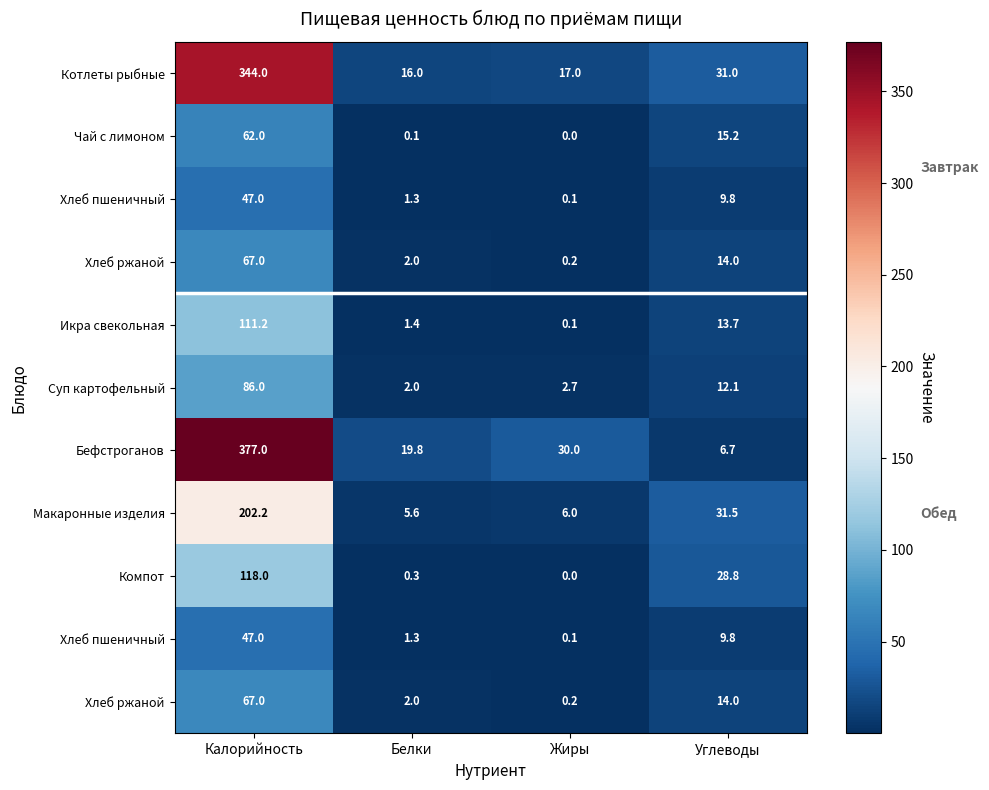

At how many categories does at least one series exceed 17?

4